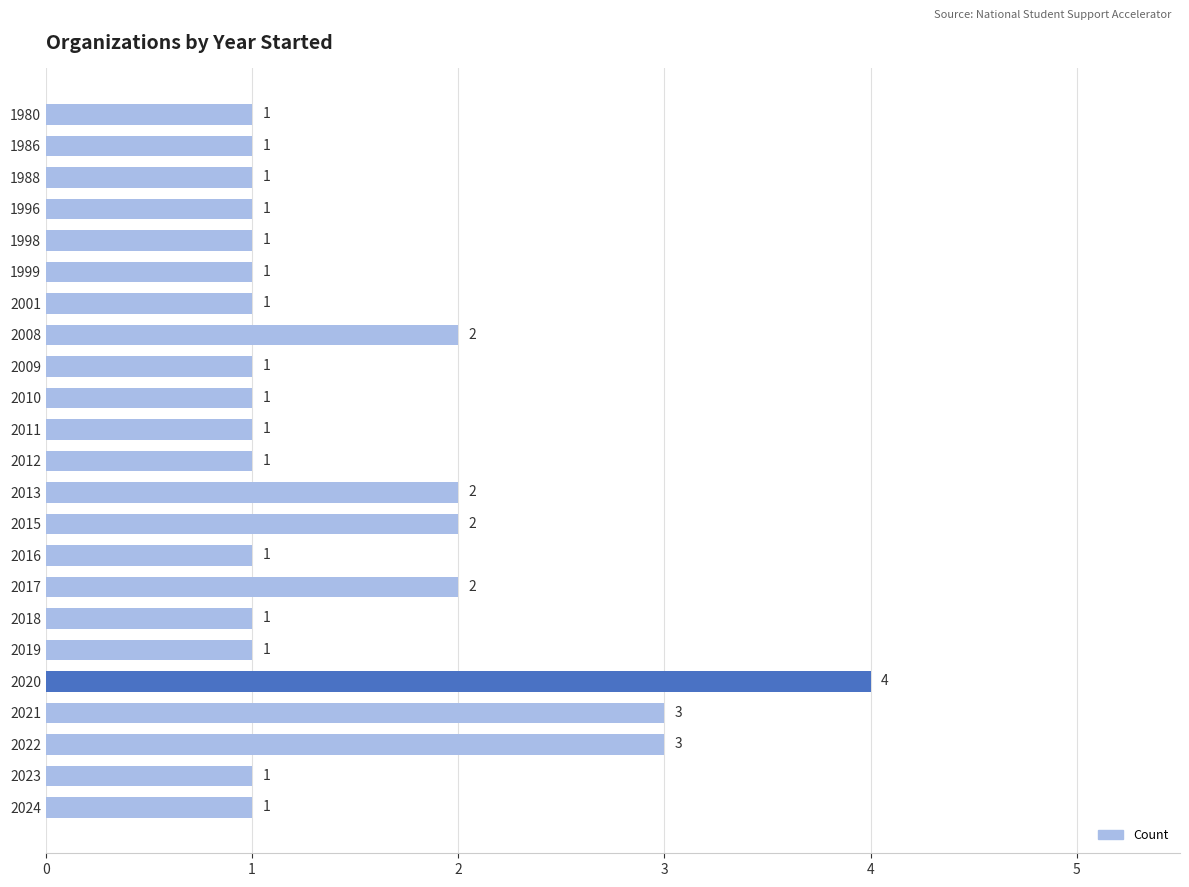

What is the value of the 6th bar from the top?

1